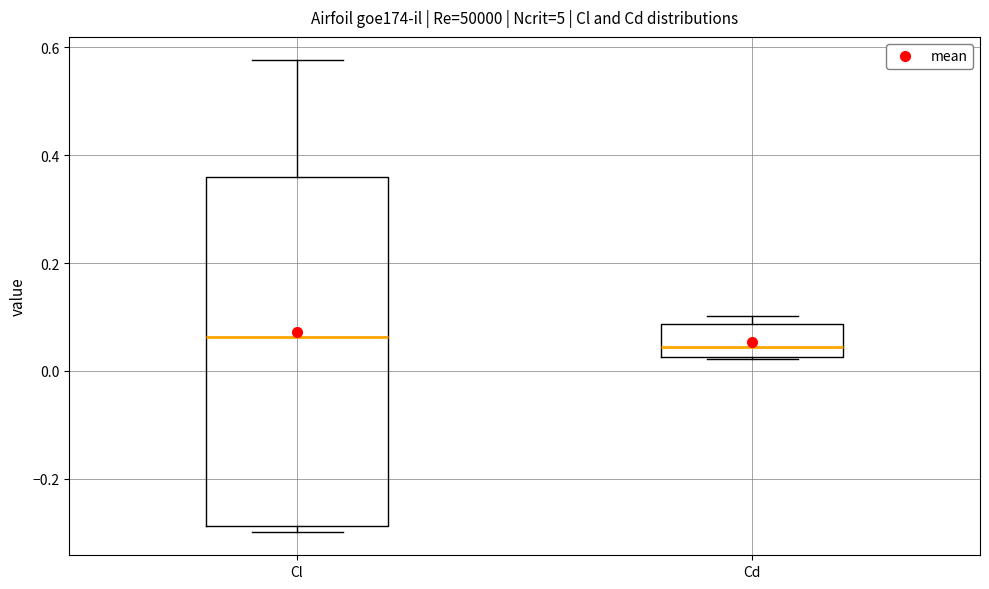

Reading left to right, read every box against the y-axis: the position of its median line, the range the box covers, and the ends of its whiskers. The values are not printed on the chart, so give them approximately, as read against the axis.

Cl: median 0.06, box -0.28 to 0.36, whiskers -0.30 to 0.58
Cd: median 0.04, box 0.02 to 0.08, whiskers 0.02 to 0.10